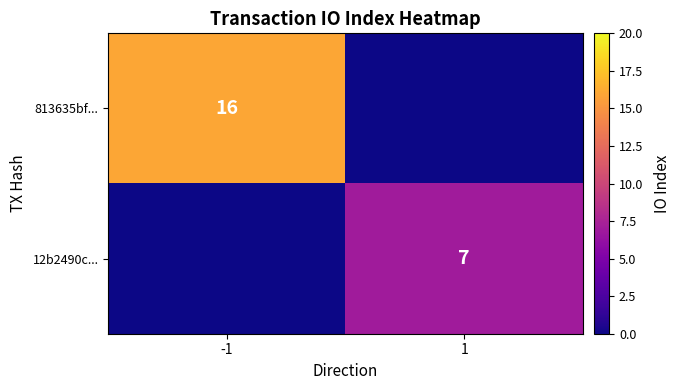

What is the total value across all series at -1?

16